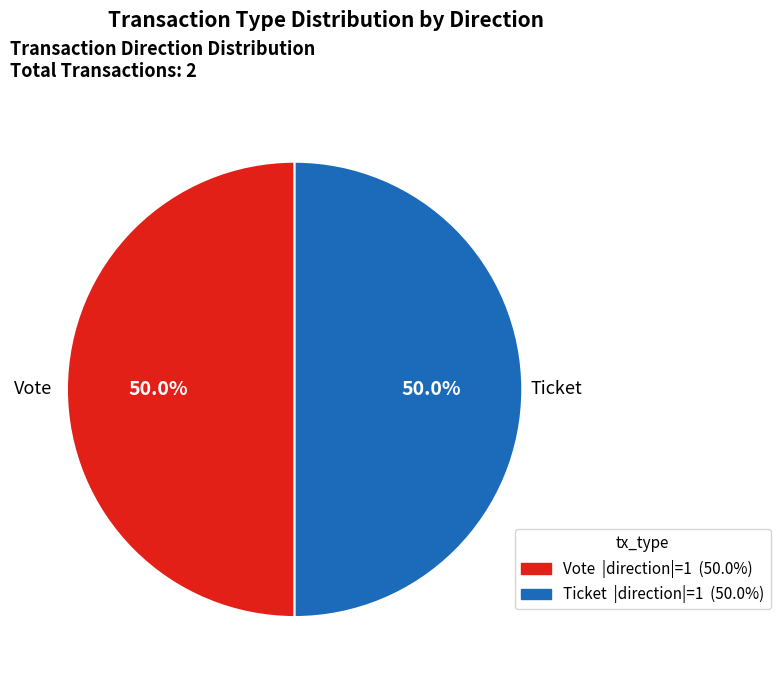

How many segments does this pie chart have?

2